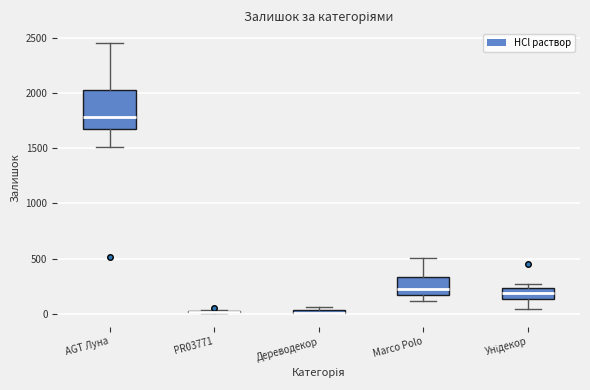

Where does the median line of the box for Унідекор sit on the y-axis? The values are not printed on the chart, so give them approximately, as read against the axis.

200